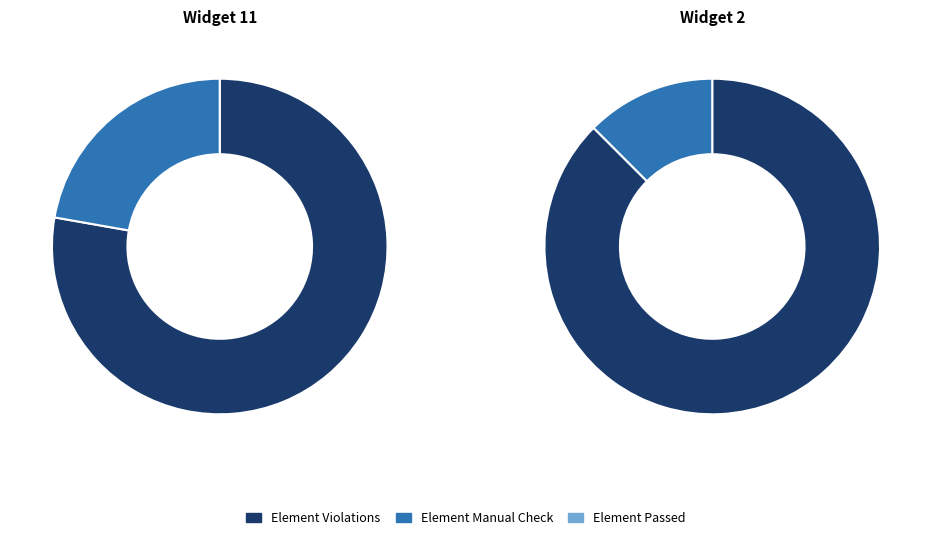

Is it true that Element Violations is 78% of the pie?

True